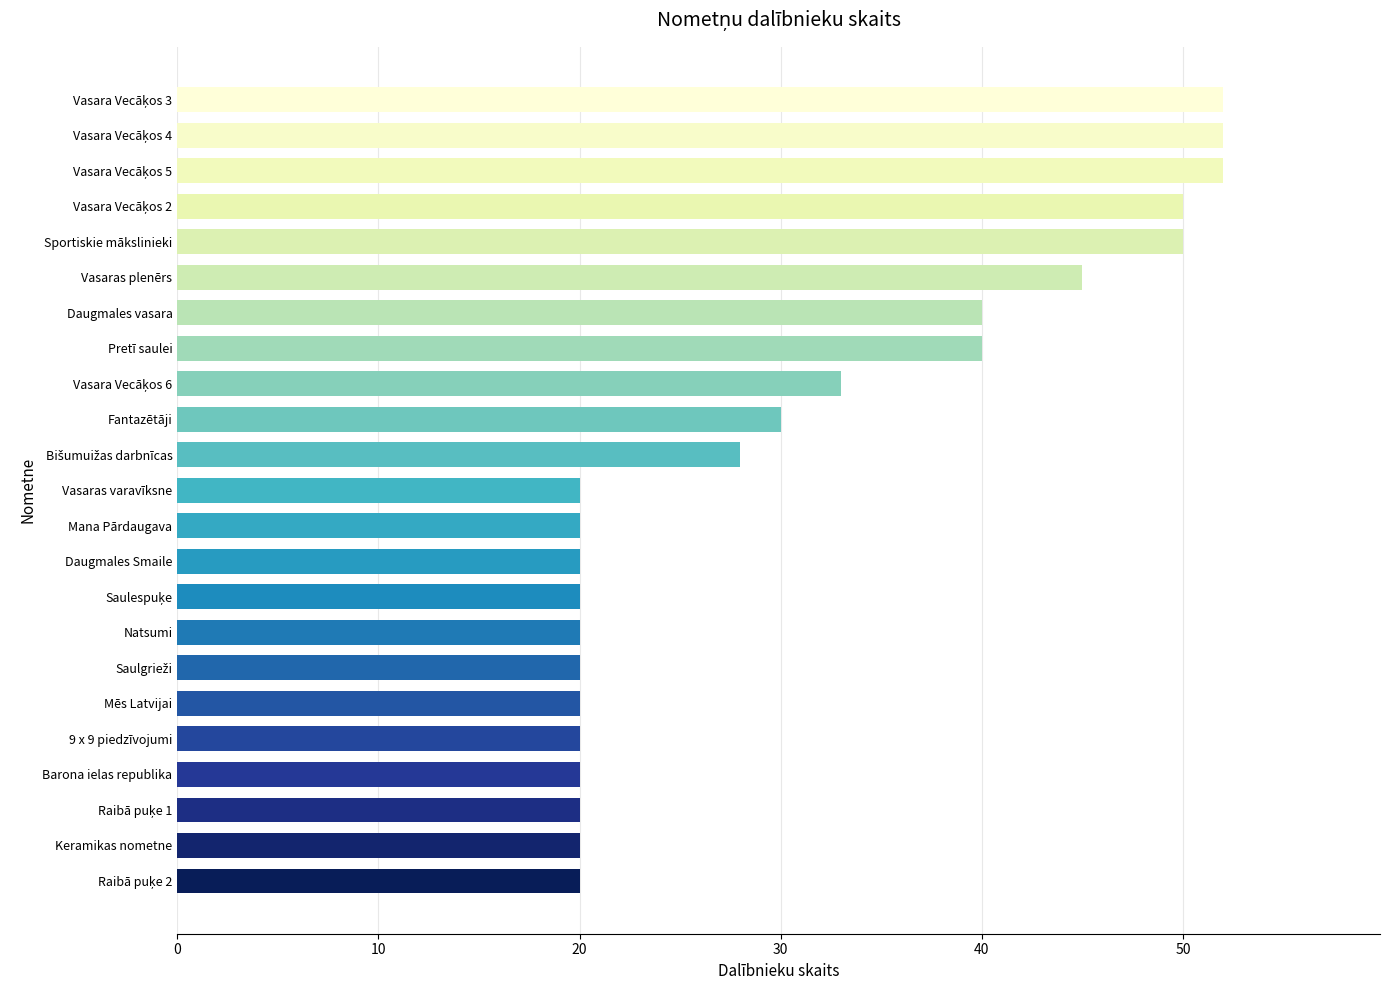

What is the ratio of the value at Vasaras plenērs to the value at Daugmales Smaile?

2.2